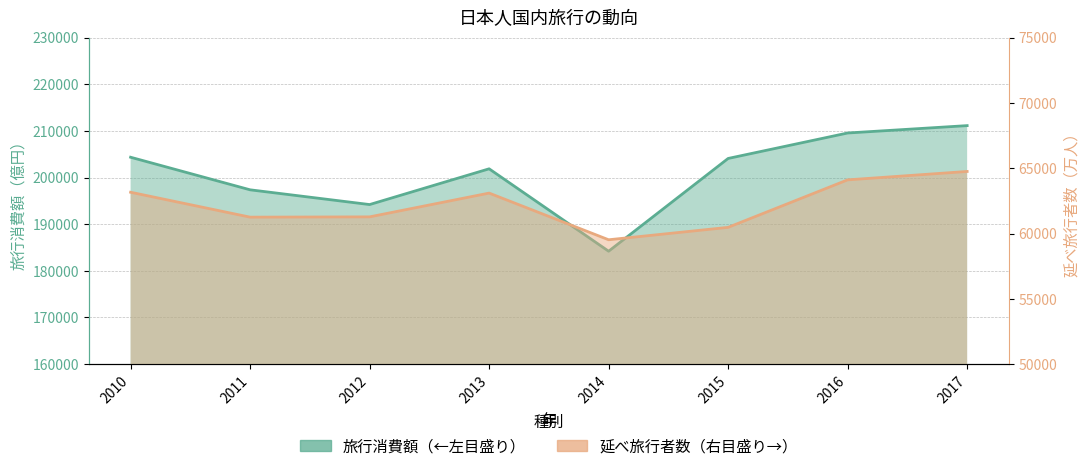

How many interior local peaks does the 延べ旅行者数（右目盛り→） series have?

1